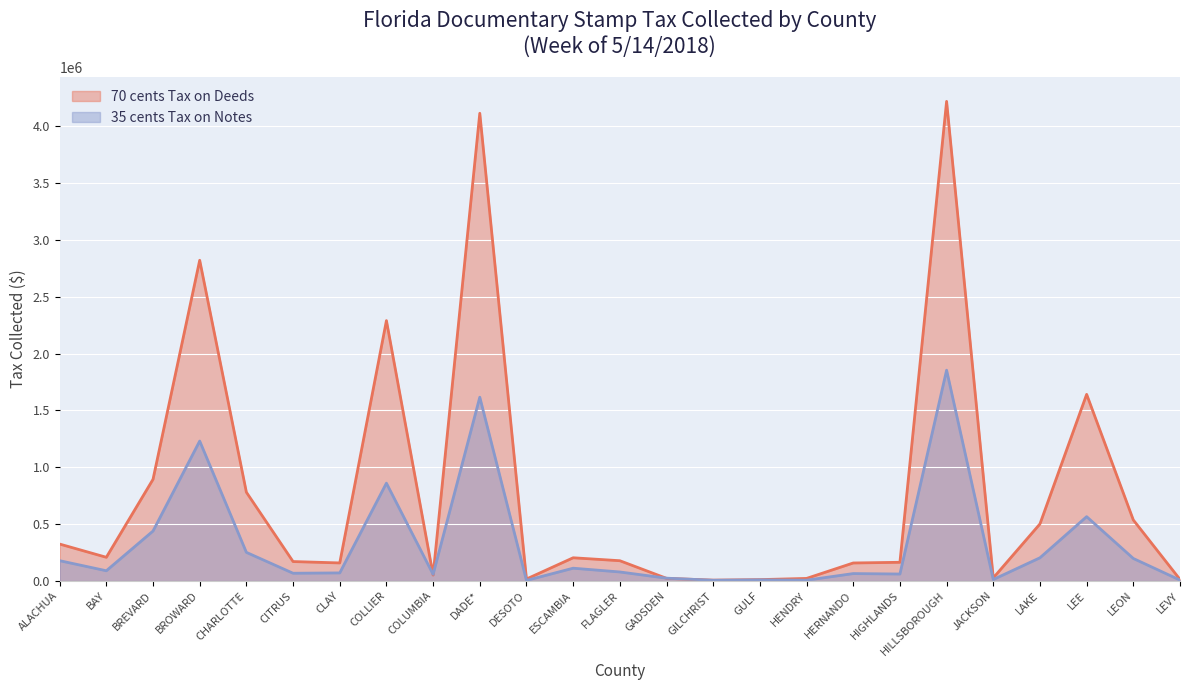

At how many categories does at least one series exceed 1553299?

5